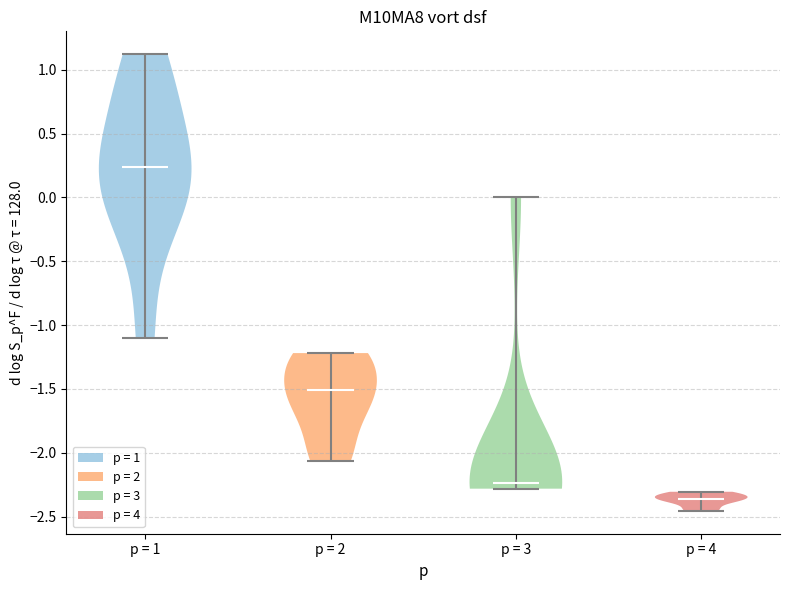

Reading left to right, read every violin against the y-axis: where its median line is, and the lowest and highest points it reaches. The values are not printed on the chart, so give them approximately, as read against the axis.

p = 1: median line 0.25, lowest point -1.10, highest point 1.10
p = 2: median line -1.50, lowest point -2.05, highest point -1.20
p = 3: median line -2.25, lowest point -2.30, highest point 0.00
p = 4: median line -2.35, lowest point -2.45, highest point -2.30